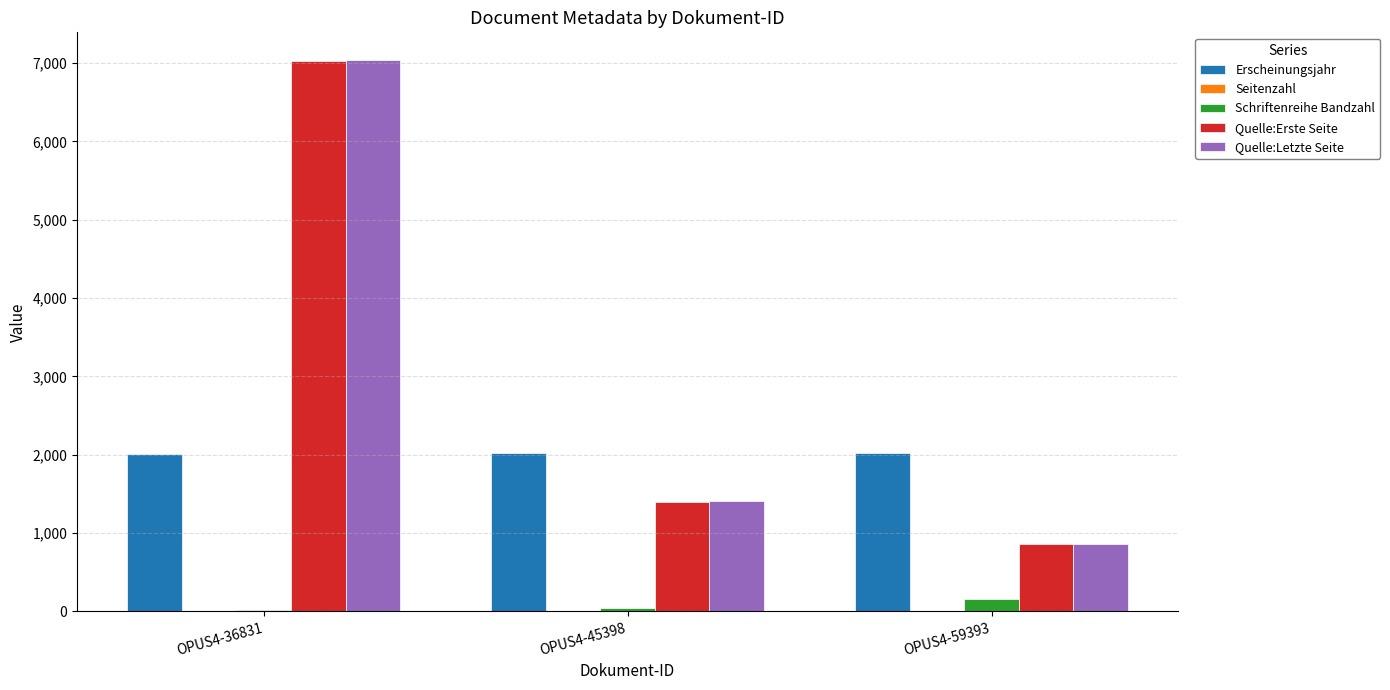

What is the maximum value for Schriftenreihe Bandzahl?

153